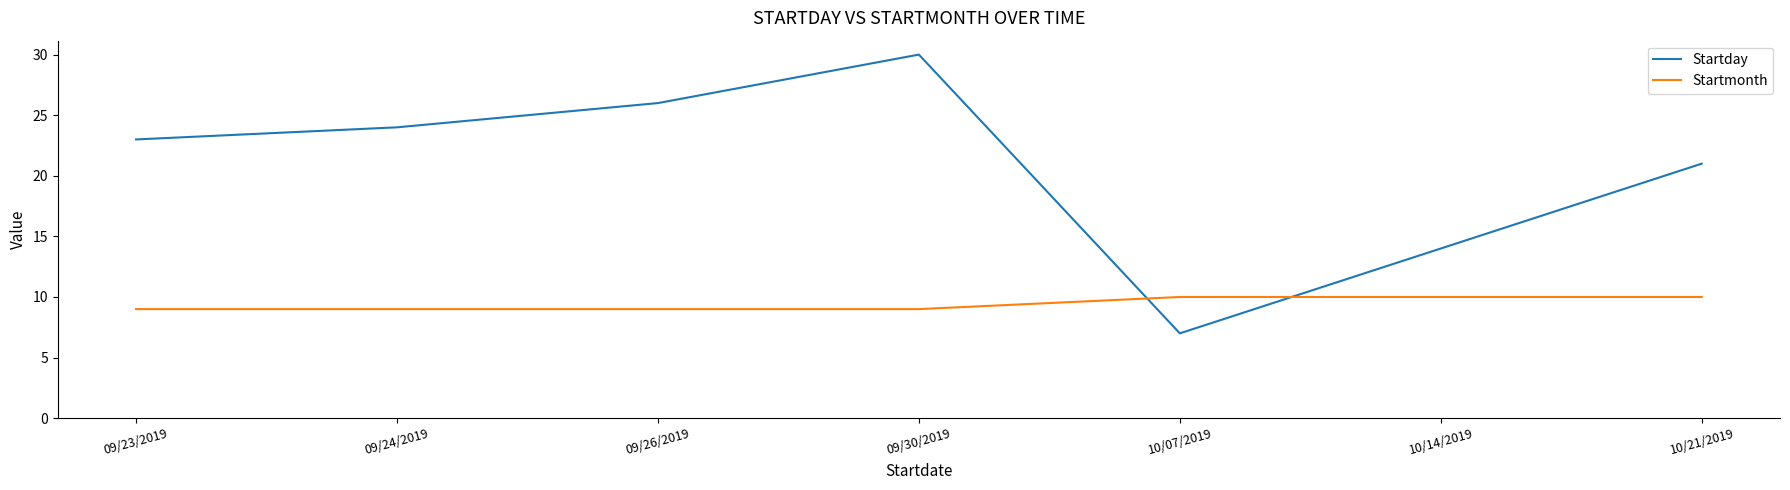

Which category has the highest value in the Startday series?

09/30/2019